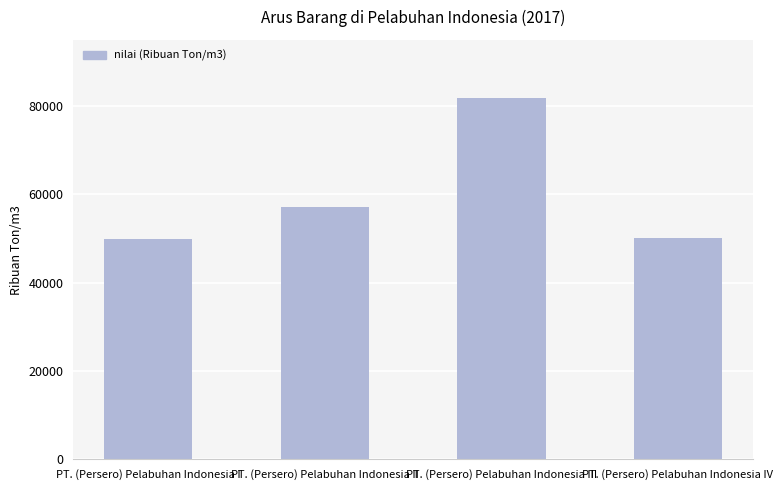

What is the average value?

59752